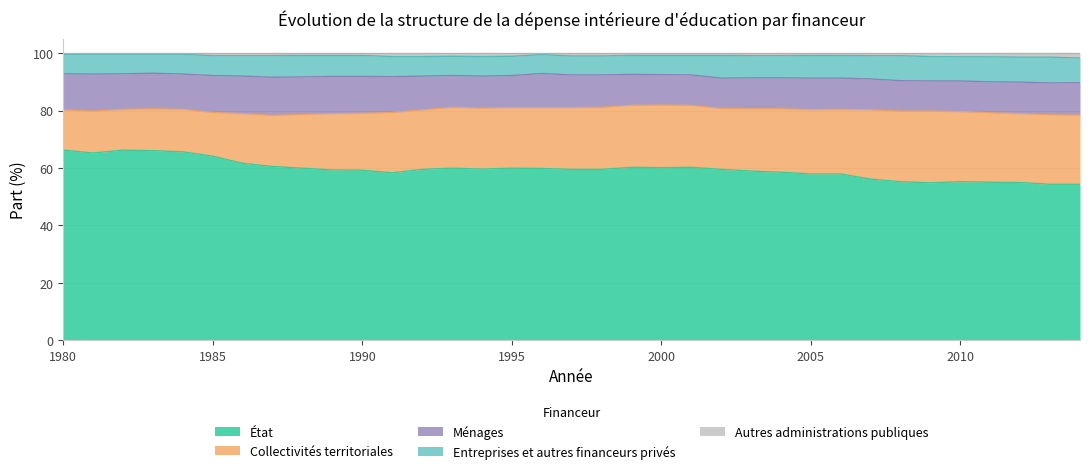

What are all the series names shown in the legend?

État, Collectivités territoriales, Ménages, Entreprises et autres financeurs privés, Autres administrations publiques